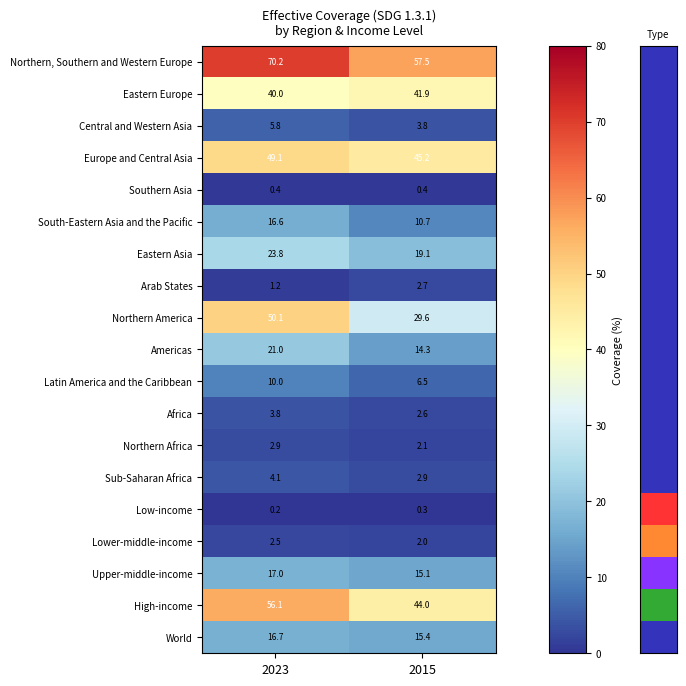

What is the difference between the Northern, Southern and Western Europe values at 2015 and 2023?

12.7